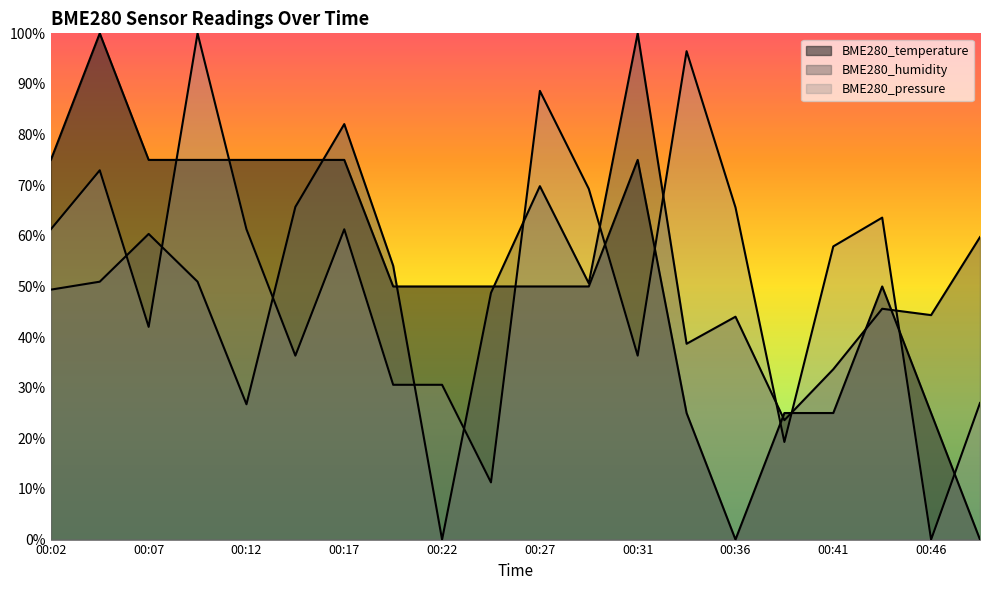

True or false: BME280_humidity has more than 0 points higher than both neighbors.

True